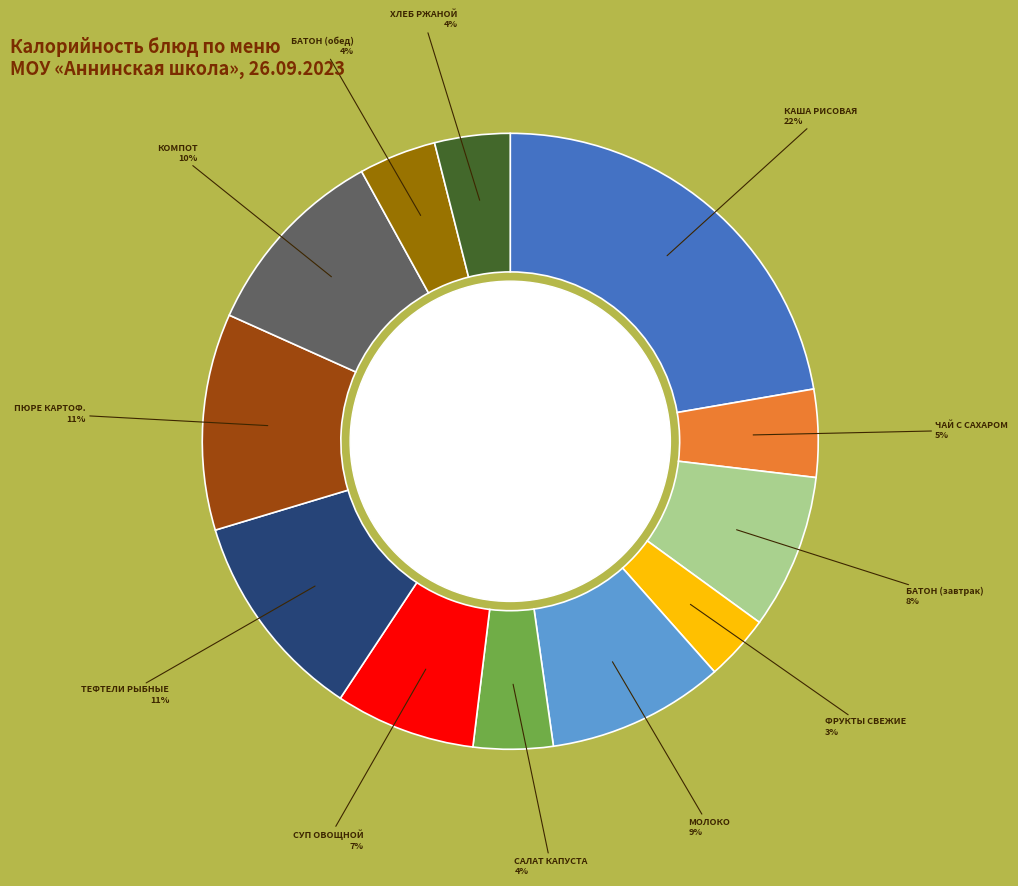

To the nearest percent, what is the difference between the largest and smallest slice percentages?

19%